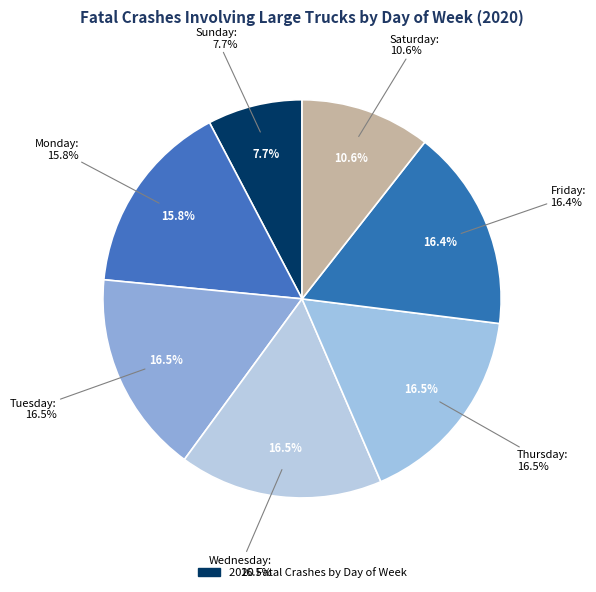

Approximately how many times larger is the value at Thursday compared to Saturday?

1.6